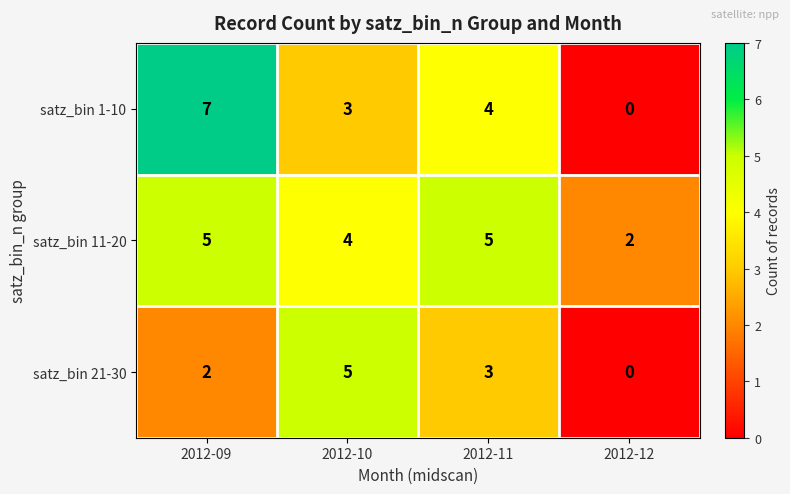

At which category is the sum across all series the highest?

2012-09